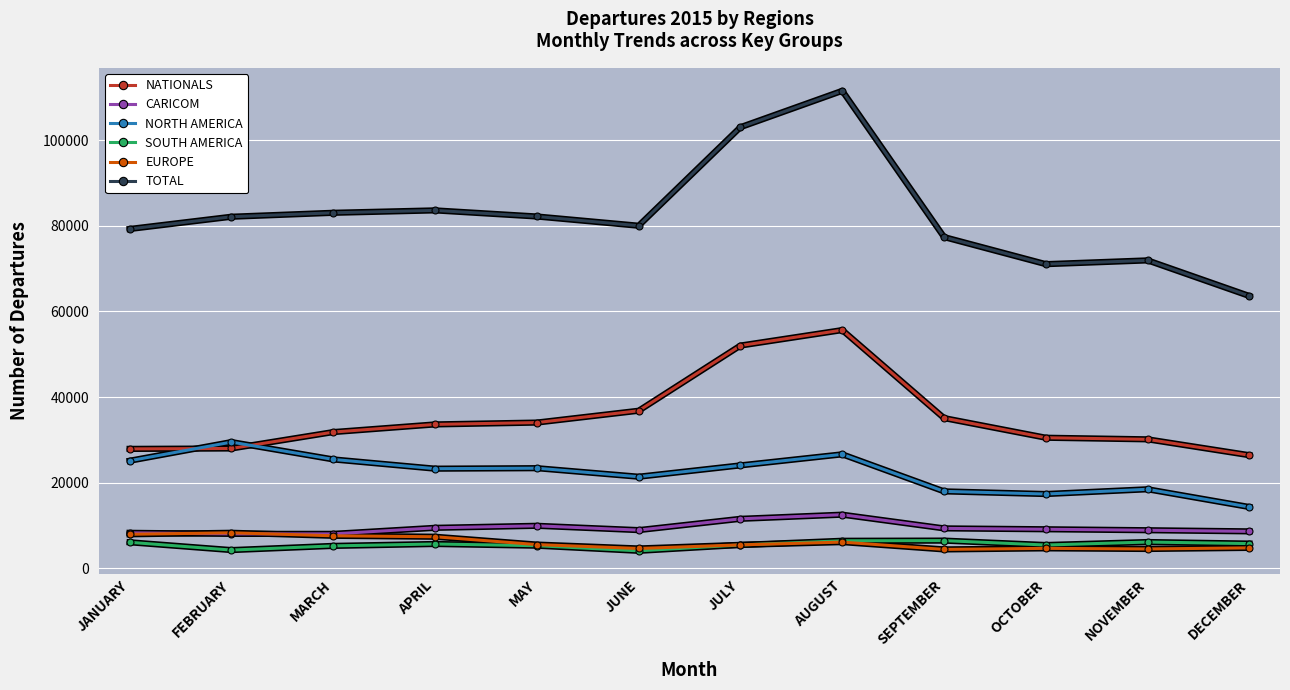

What is the average value of the NORTH AMERICA series?

22252